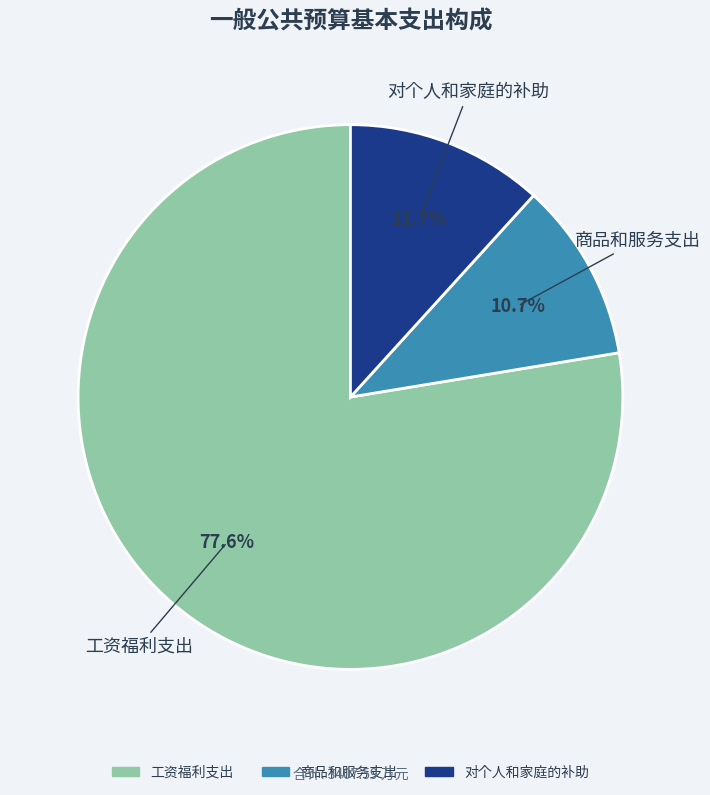

What percentage is the 对个人和家庭的补助 slice, to the nearest percent?

12%